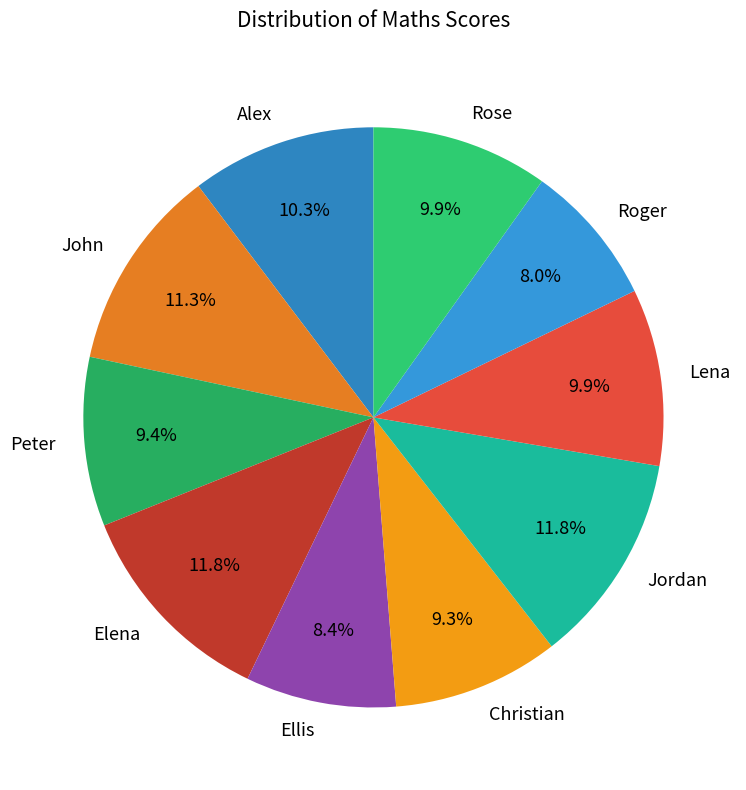

To the nearest percent, what portion does Lena represent?

10%